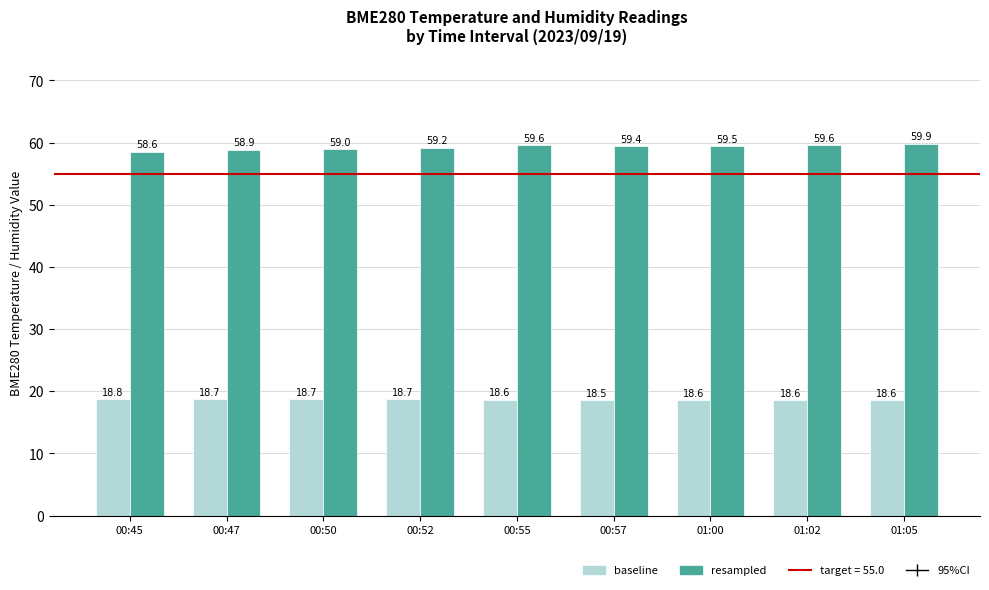

What is the label of the 9th bar from the left?

01:05